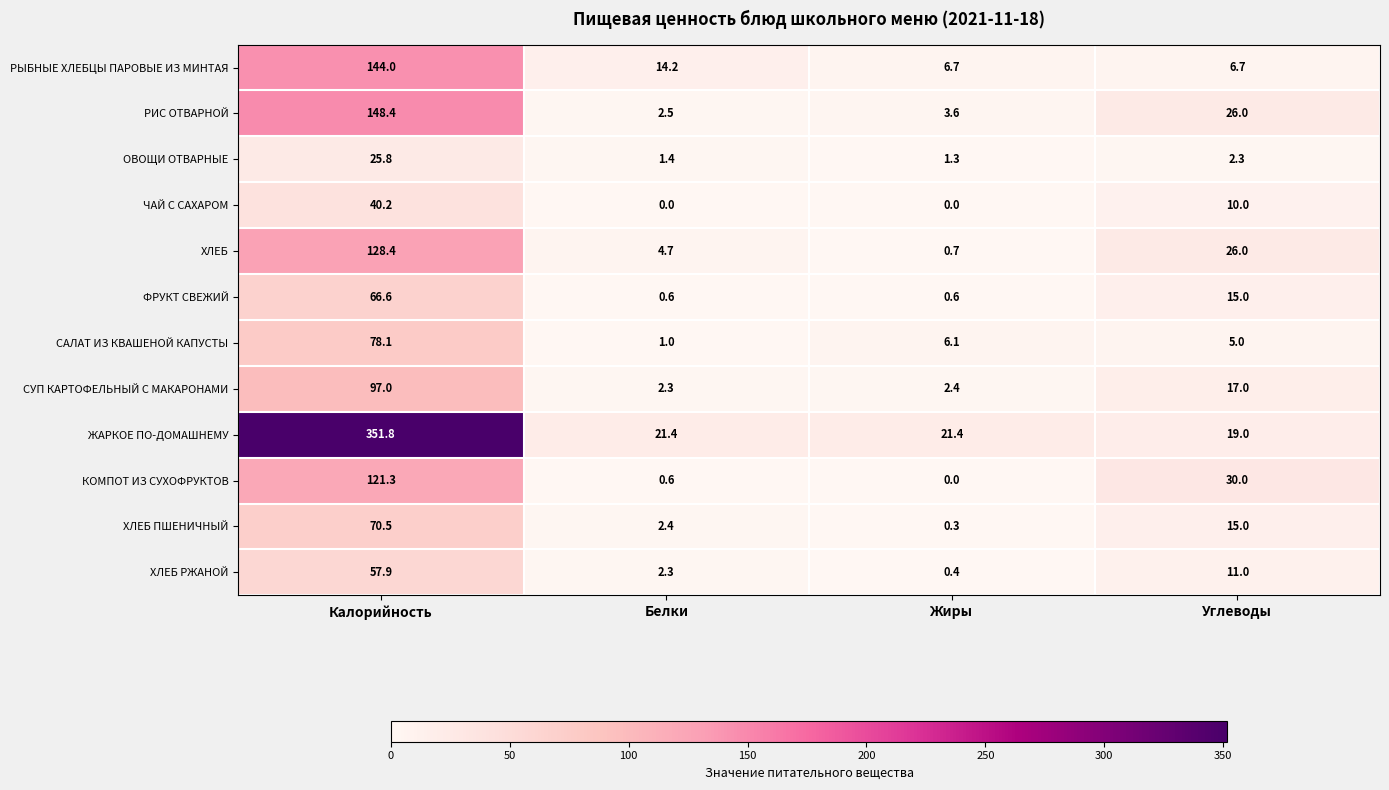

At Калорийность, list the series in order from smallest to largest.

ОВОЩИ ОТВАРНЫЕ, ЧАЙ С САХАРОМ, ХЛЕБ РЖАНОЙ, ФРУКТ СВЕЖИЙ, ХЛЕБ ПШЕНИЧНЫЙ, САЛАТ ИЗ КВАШЕНОЙ КАПУСТЫ, СУП КАРТОФЕЛЬНЫЙ С МАКАРОНАМИ, КОМПОТ ИЗ СУХОФРУКТОВ, ХЛЕБ, РЫБНЫЕ ХЛЕБЦЫ ПАРОВЫЕ ИЗ МИНТАЯ, РИС ОТВАРНОЙ, ЖАРКОЕ ПО-ДОМАШНЕМУ